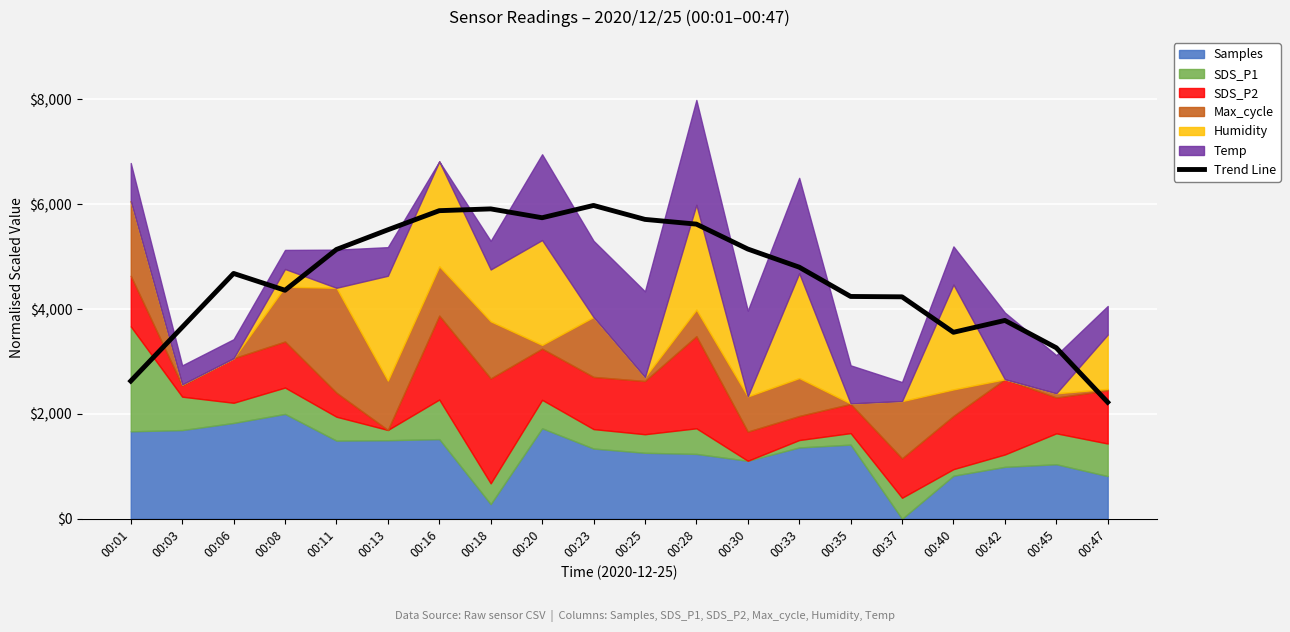

Reading right to left, transcribe all the data shown in this chart.

2222.2	3261.1	3782.6	3556.3	4232.5	4239.7	4798.3	5144.2	5619.3	5709.3	5975.4	5740.8	5909.5	5875.6	5510.7	5135.7	4357.8	4678.8	3652.3	2626.9